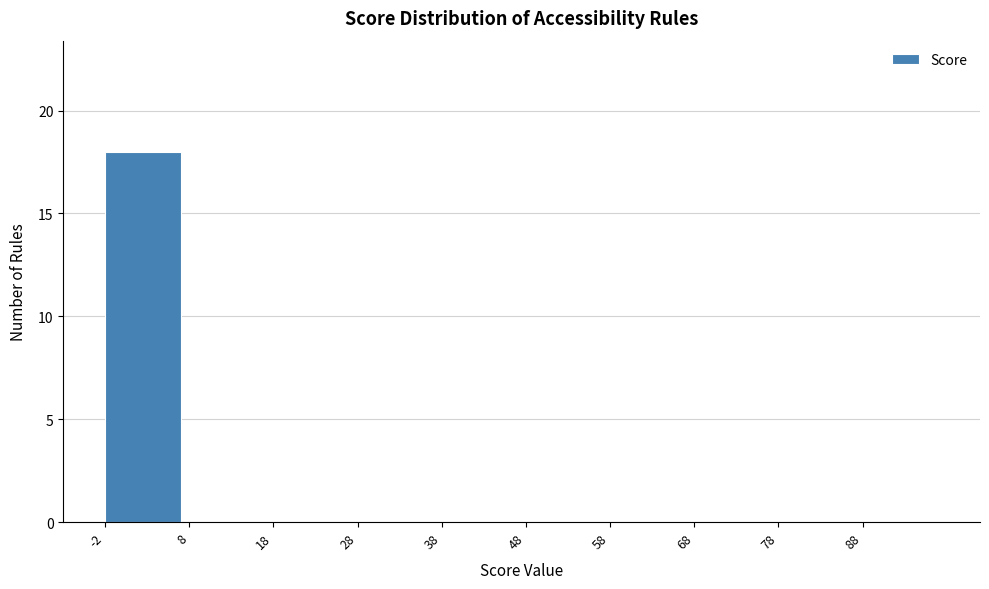

How tall is the bar that spans -2 to 8 on the x-axis? The values are not printed on the chart, so give them approximately, as read against the axis.

18